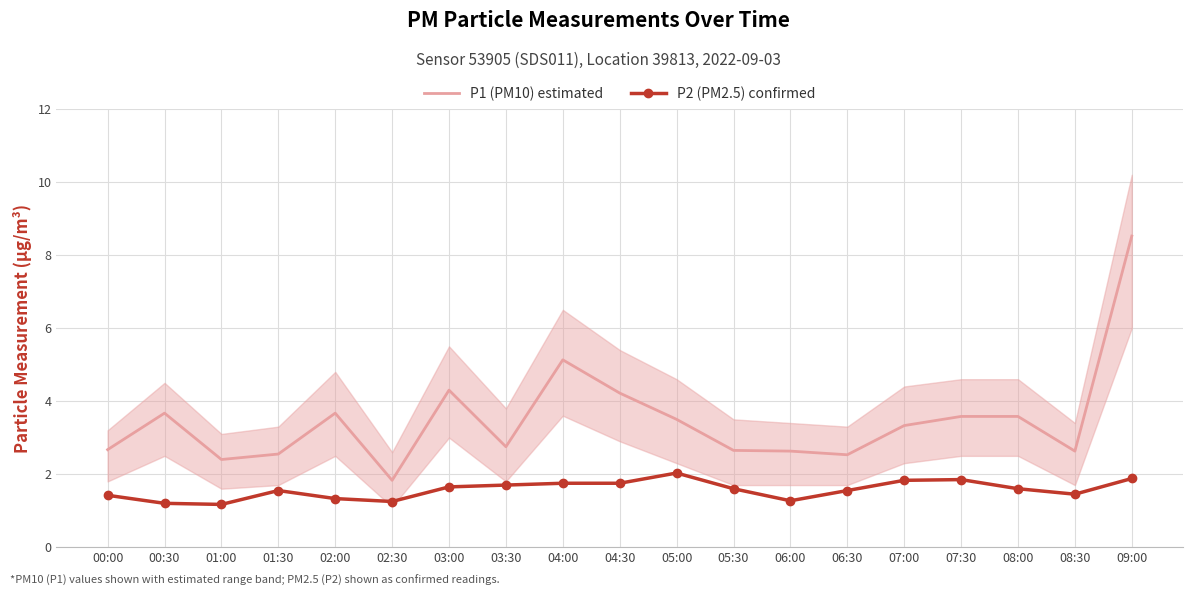

At which label does P1 (PM10) estimated first exceed 3?

00:30